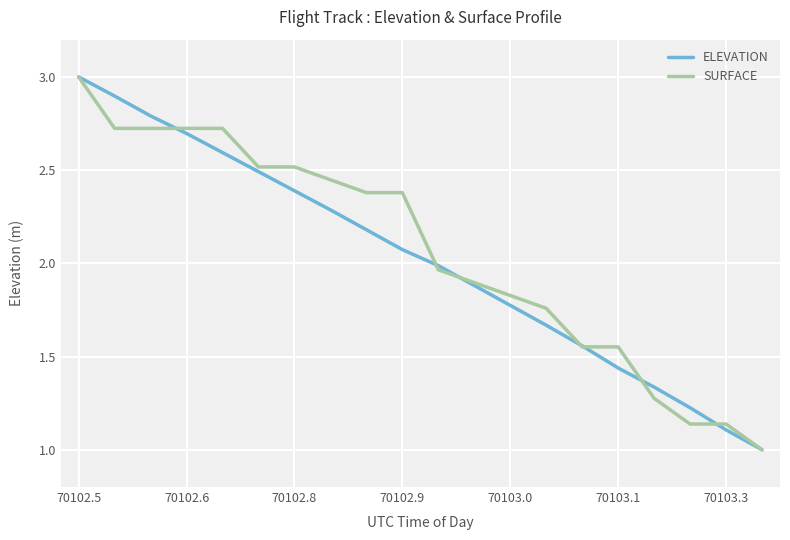

What is the minimum value for SURFACE?

1.0